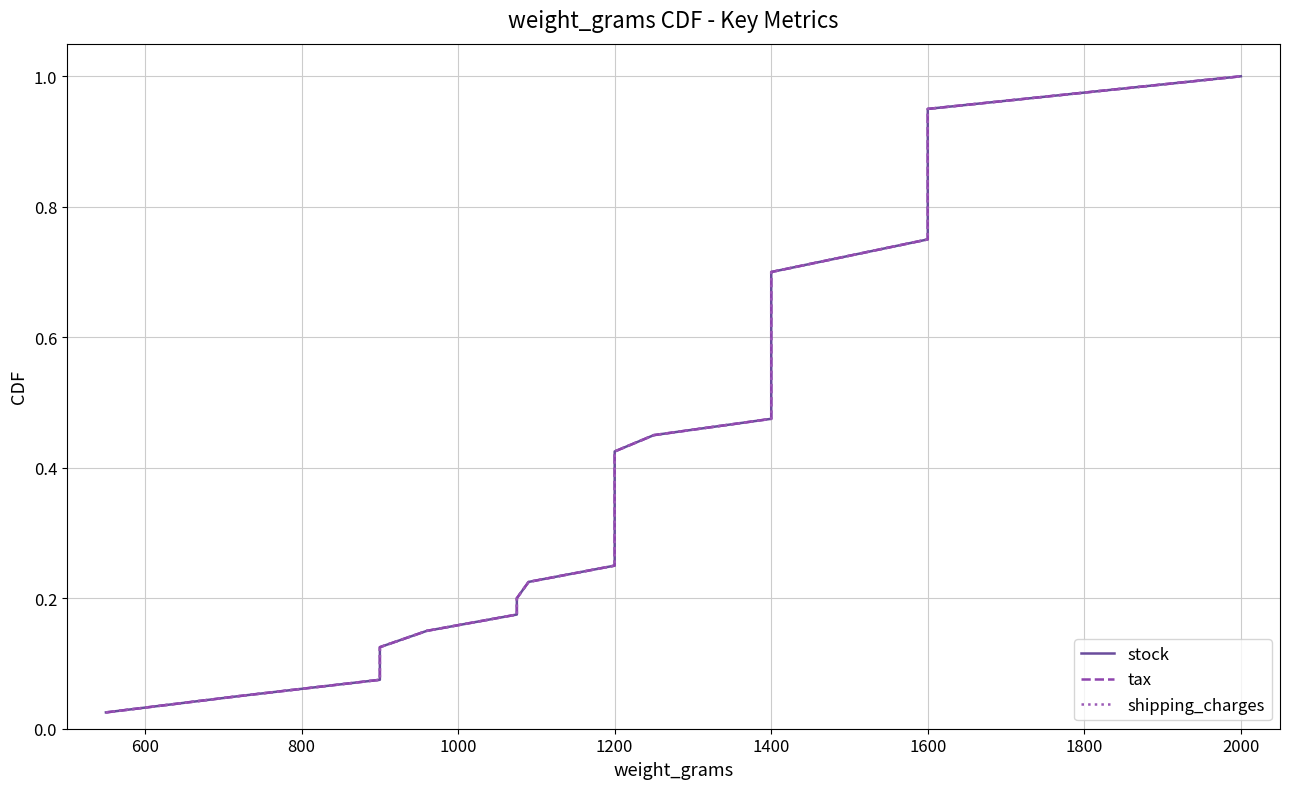

What is the label of the 30th point from the left?

1600